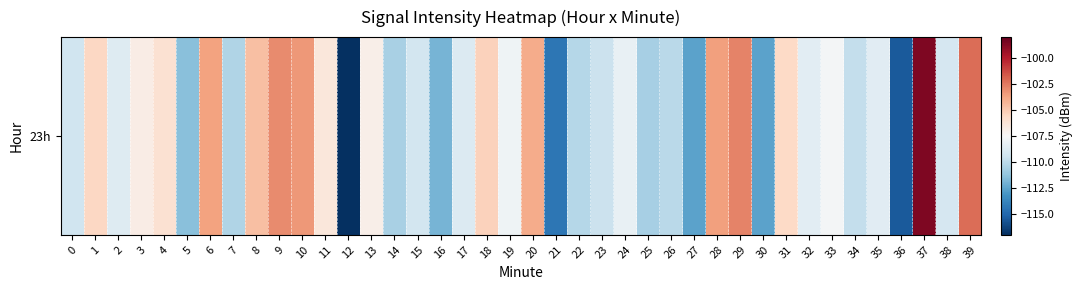

How many categories are shown in the chart?

40